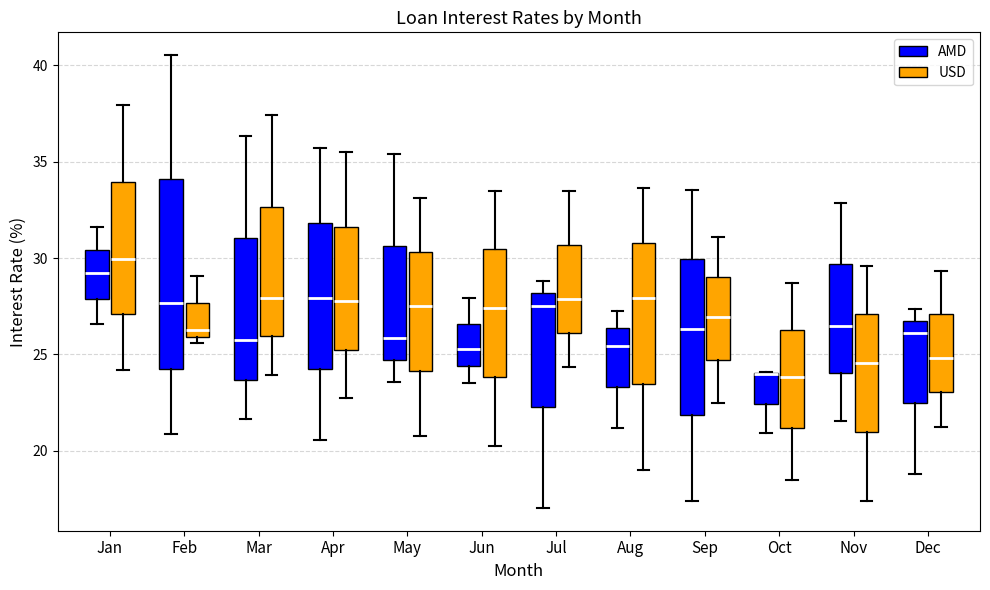

Where does the median line of the box for Aug (AMD) sit on the y-axis? The values are not printed on the chart, so give them approximately, as read against the axis.

25.5